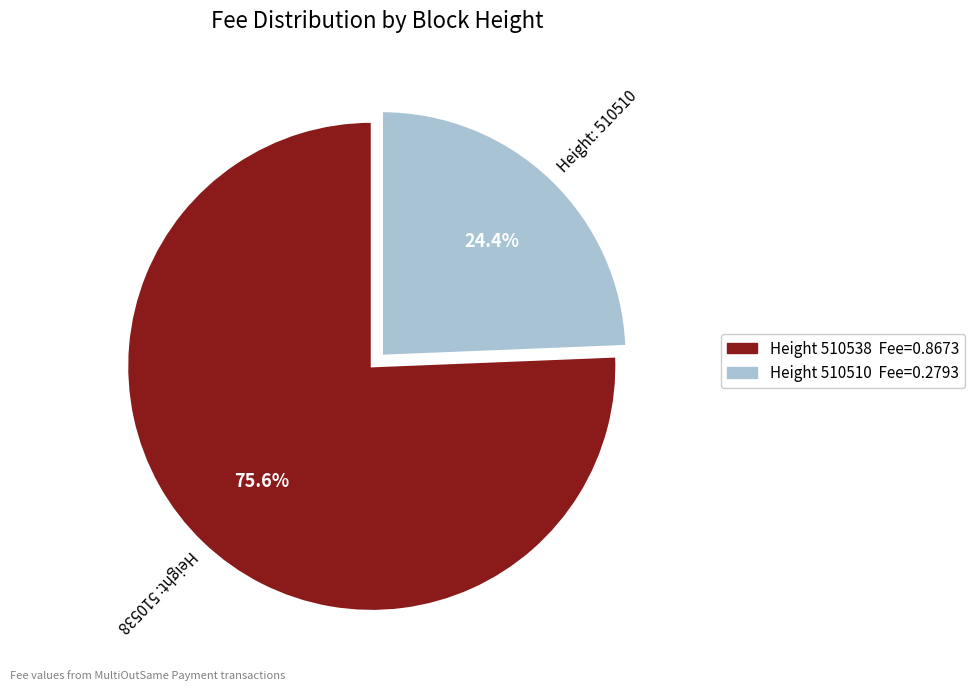

Does any single category account for the majority?

Yes